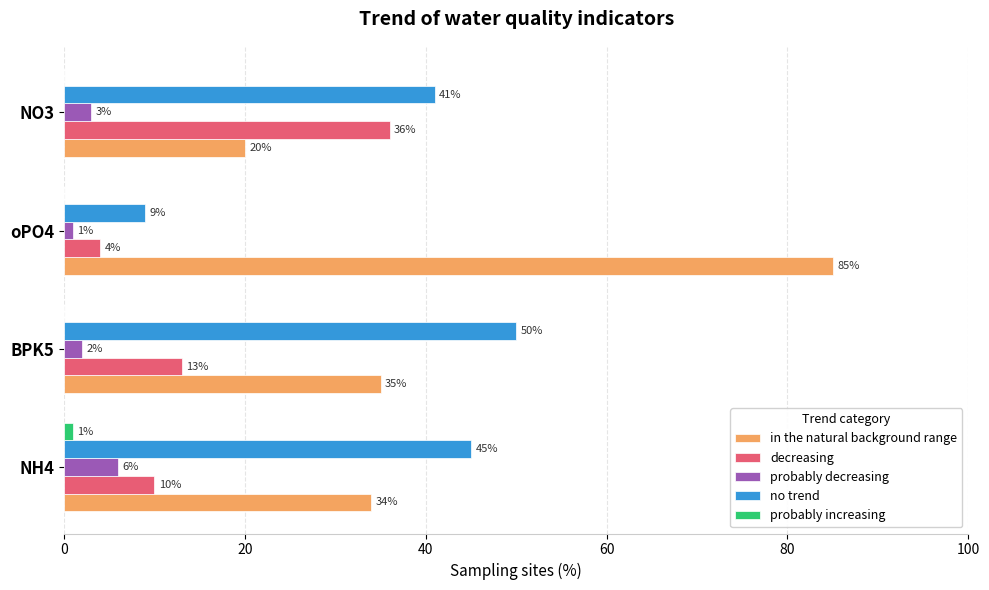

What is the sum of the probably decreasing values at oPO4 and NO3?

4